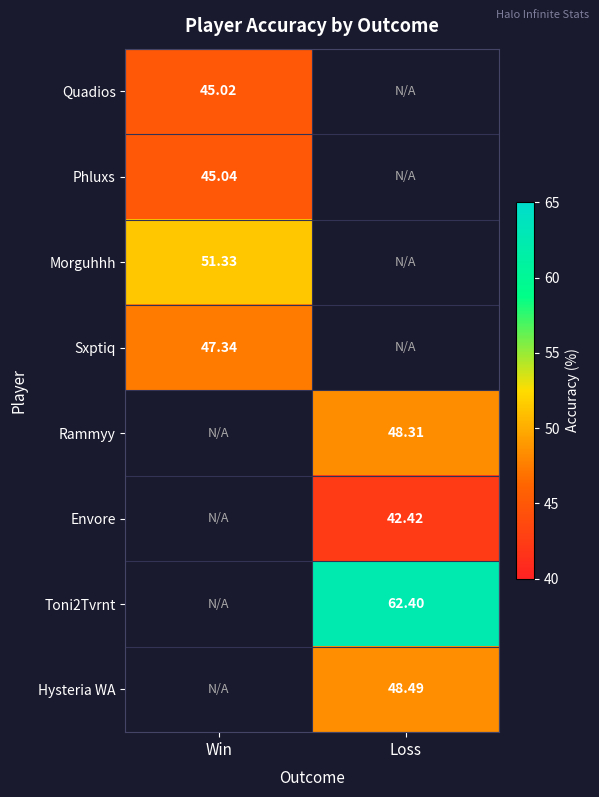

Is the value of Quadios at Win greater than the value of Sxptiq at Win?

No